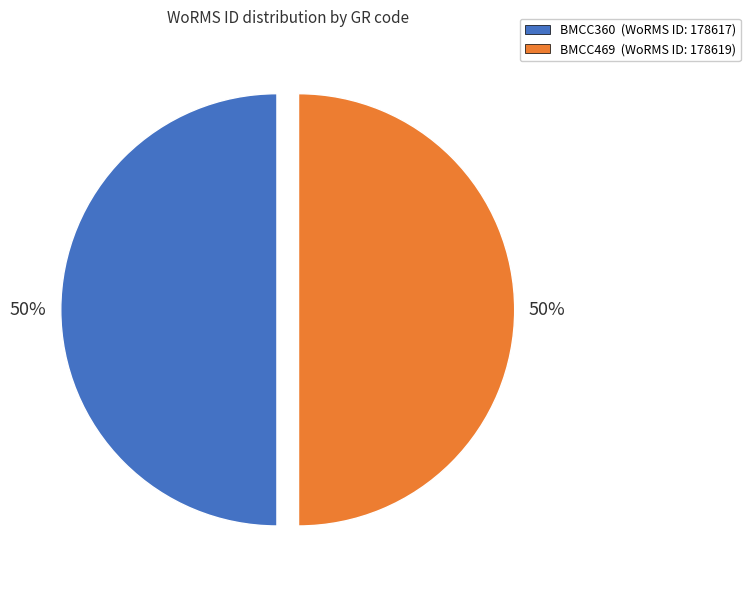

To the nearest percent, what percentage of the pie is BMCC360?

50%